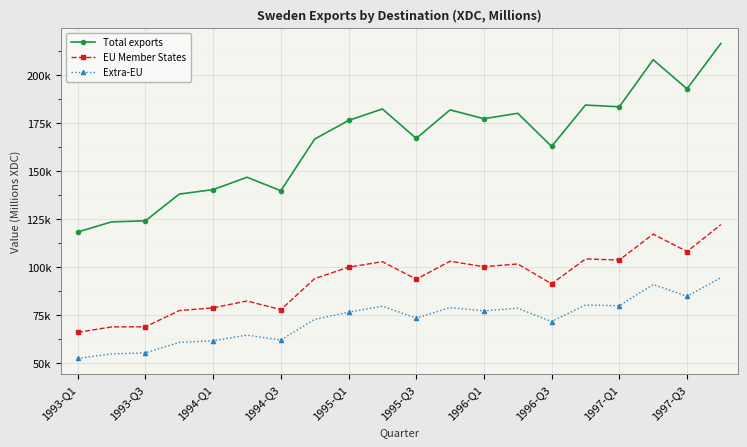

True or false: Total exports and Extra-EU intersect in this chart.

False